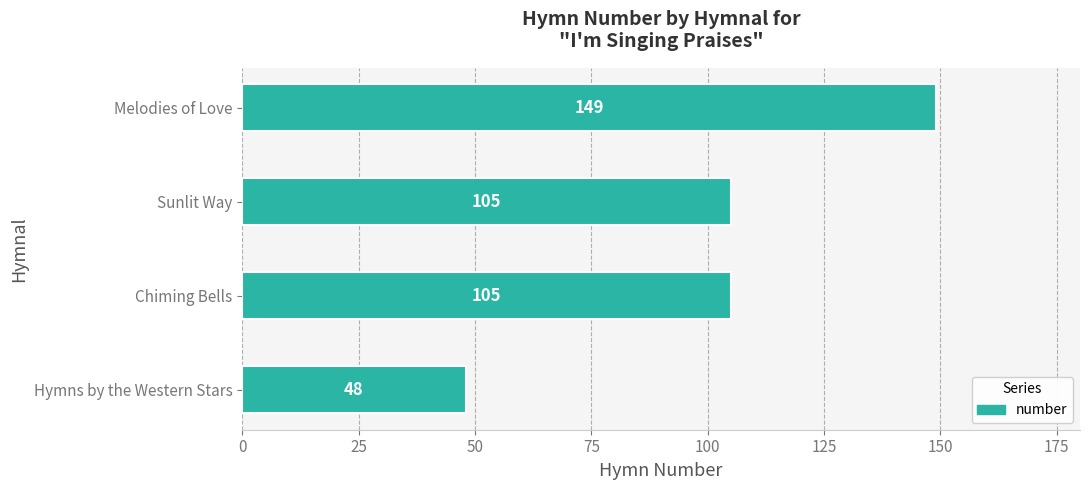

How many values are below 105?

1